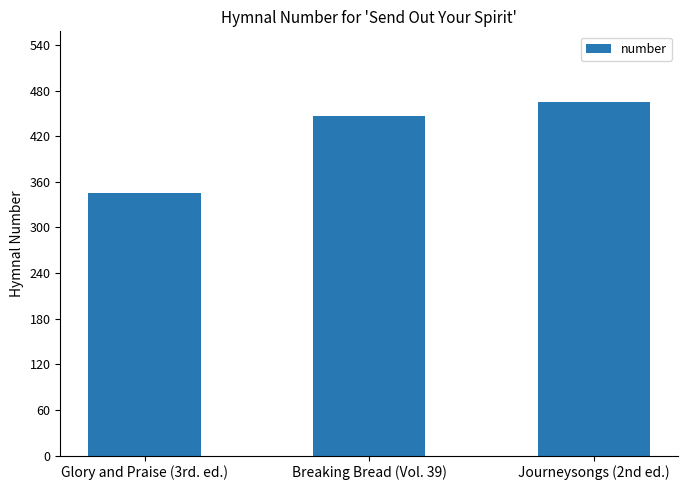

Rank the categories by value from highest to lowest.

Journeysongs (2nd ed.), Breaking Bread (Vol. 39), Glory and Praise (3rd. ed.)